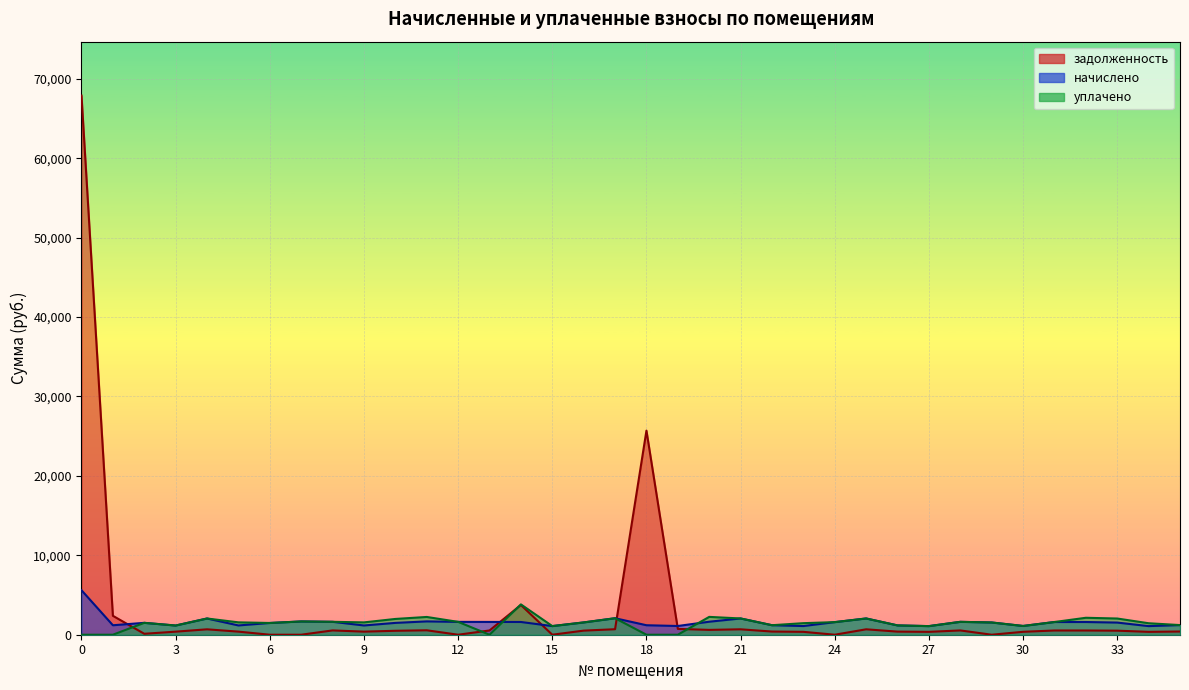

Is it true that задолженность equals 0.0 at 12?

True